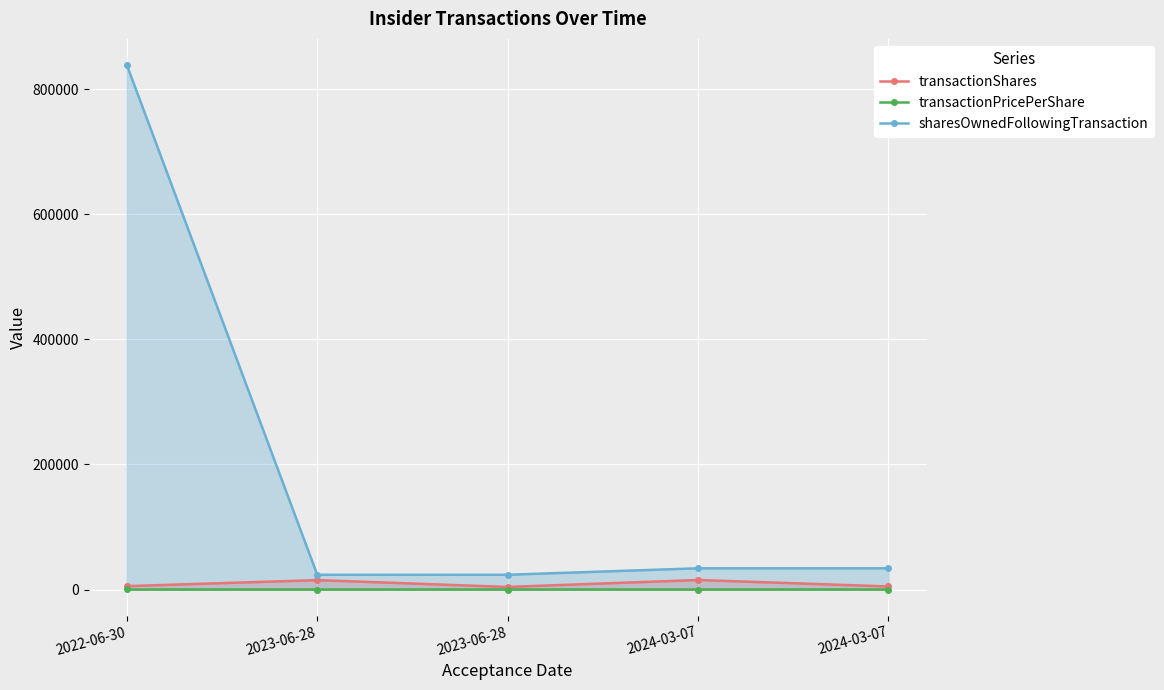

The transactionShares series shows 4580.2 at 2023-06-28. True or false?

False